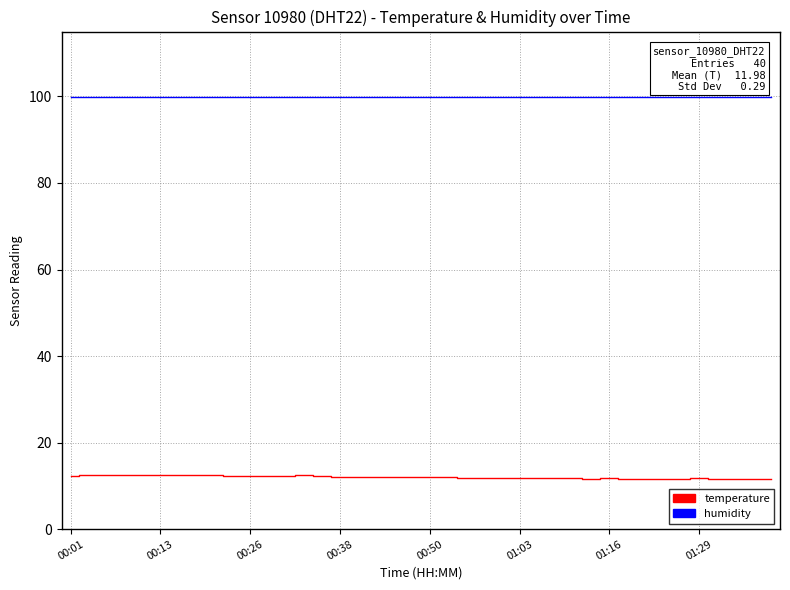

What is the lowest value of the humidity series?

99.9